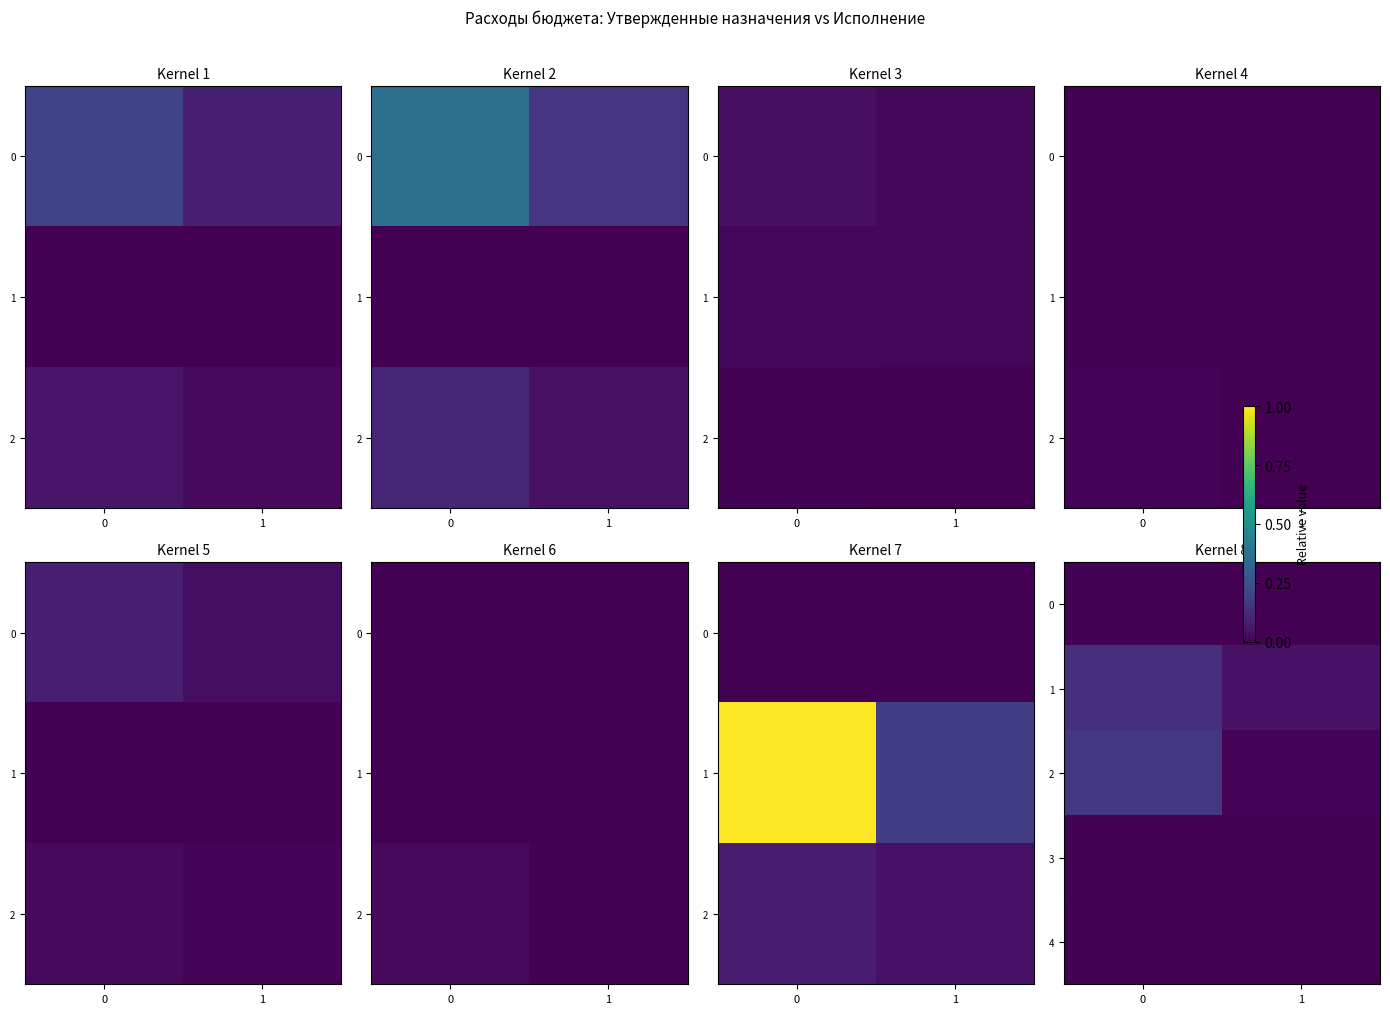

Rank the series at 0 from highest to lowest value.

2, 1, 3, 0, 4